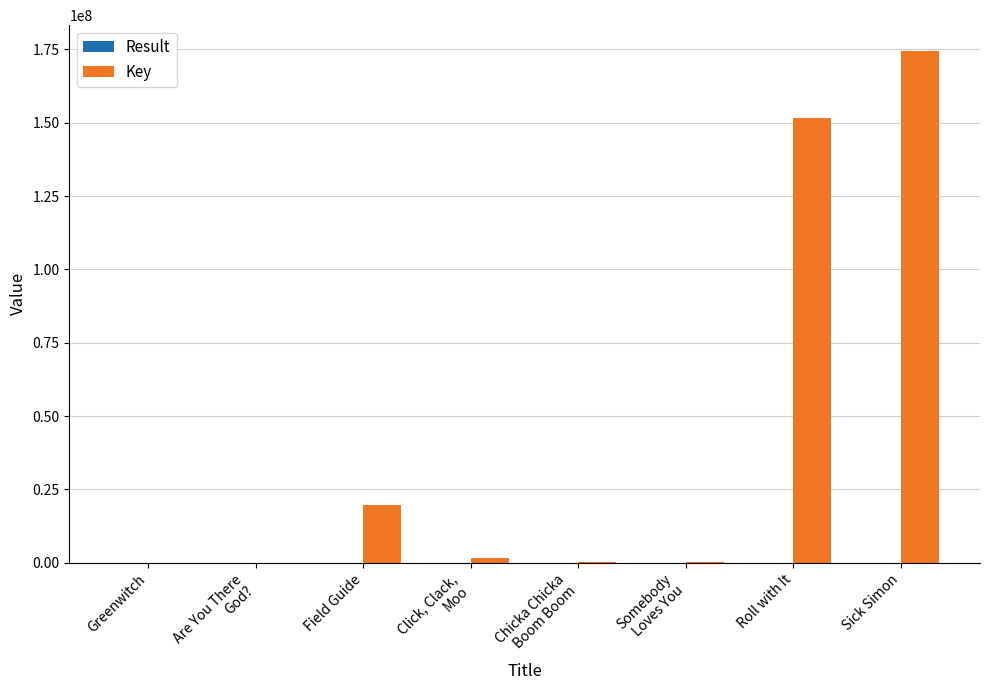

The value of Key at Somebody
Loves You is 318293. True or false?

True